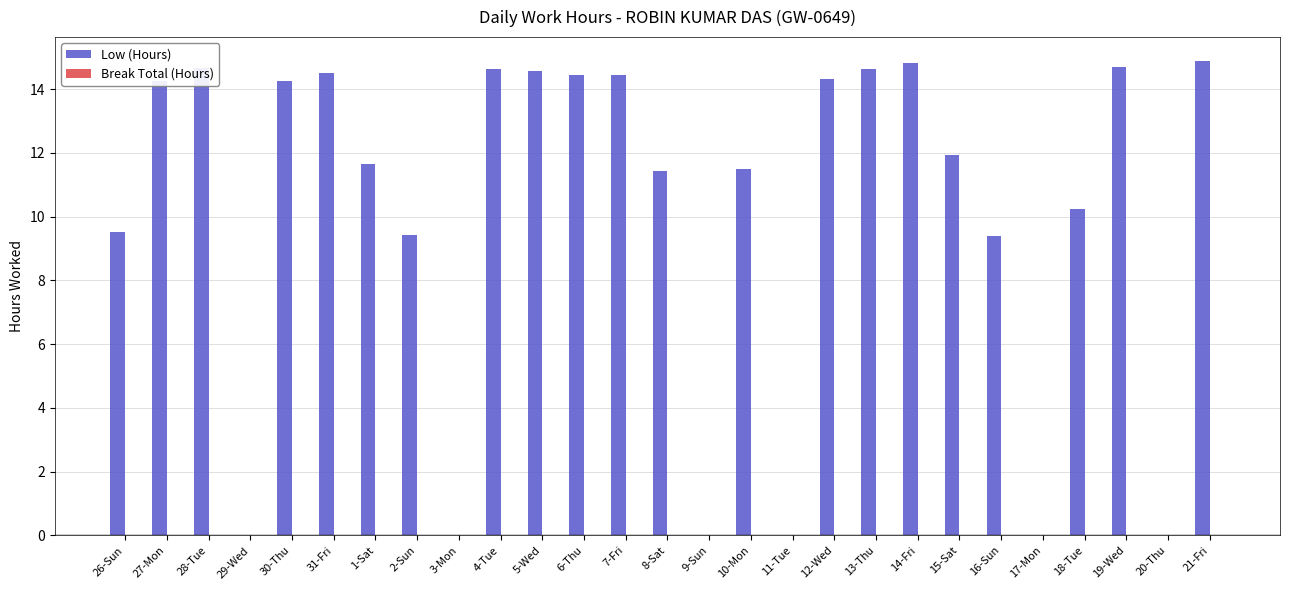

What value does the data have at 13-Thu?

14.6